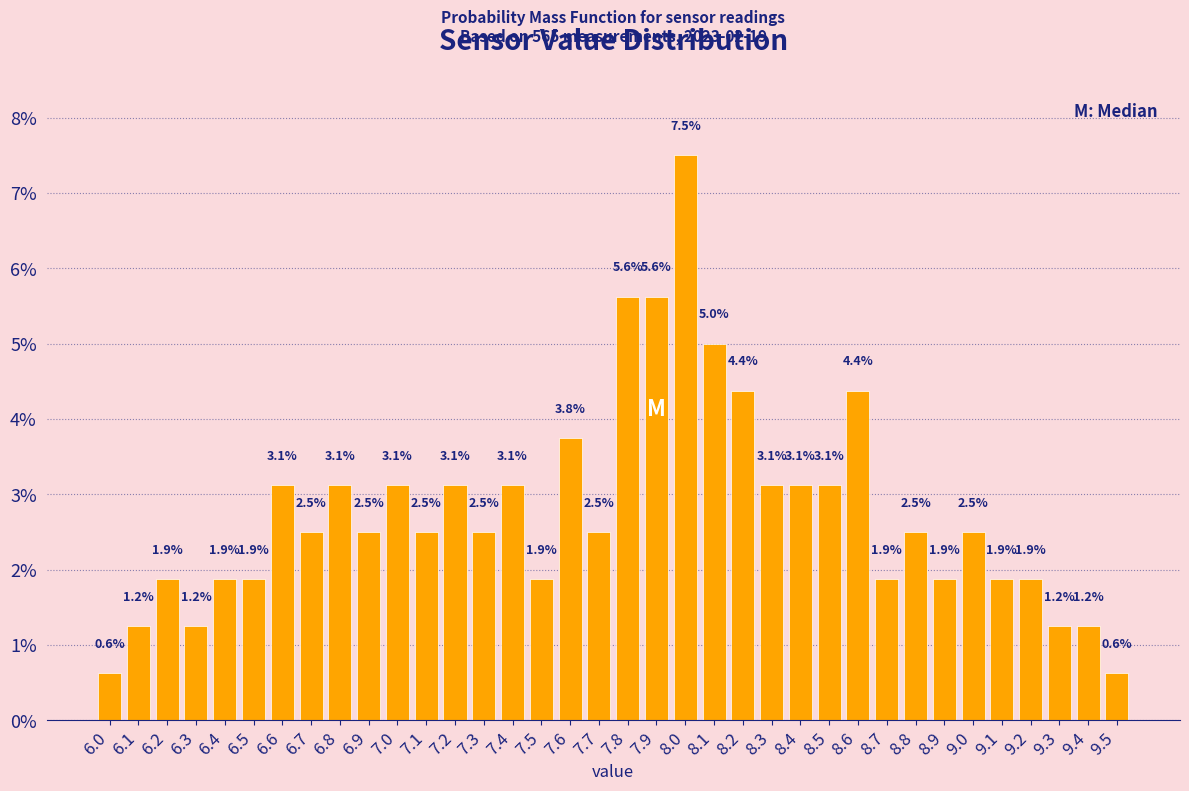

Over which range of the x-axis is the bar tallest?

7.95 to 8.05